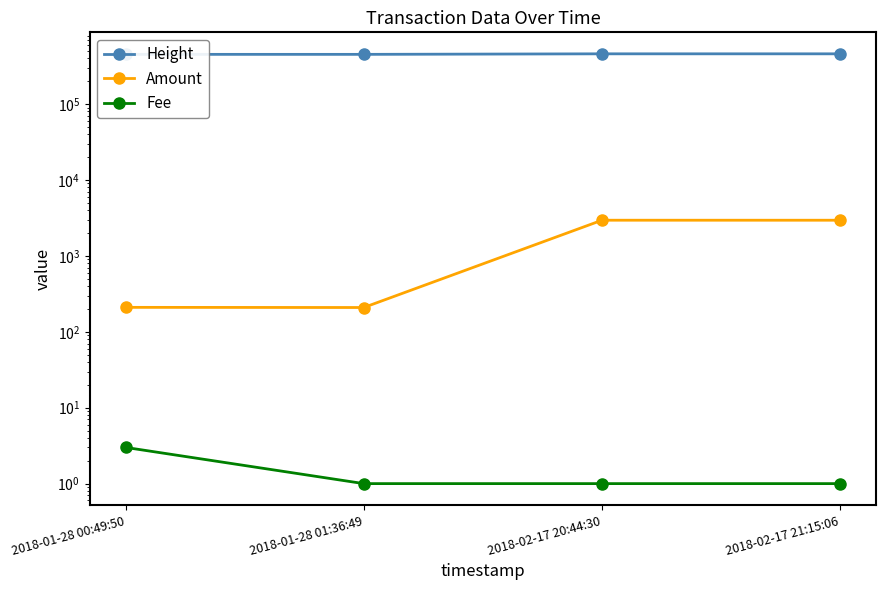

What is the difference between the highest and lowest values at 2018-02-17 20:44:30?

459614.0